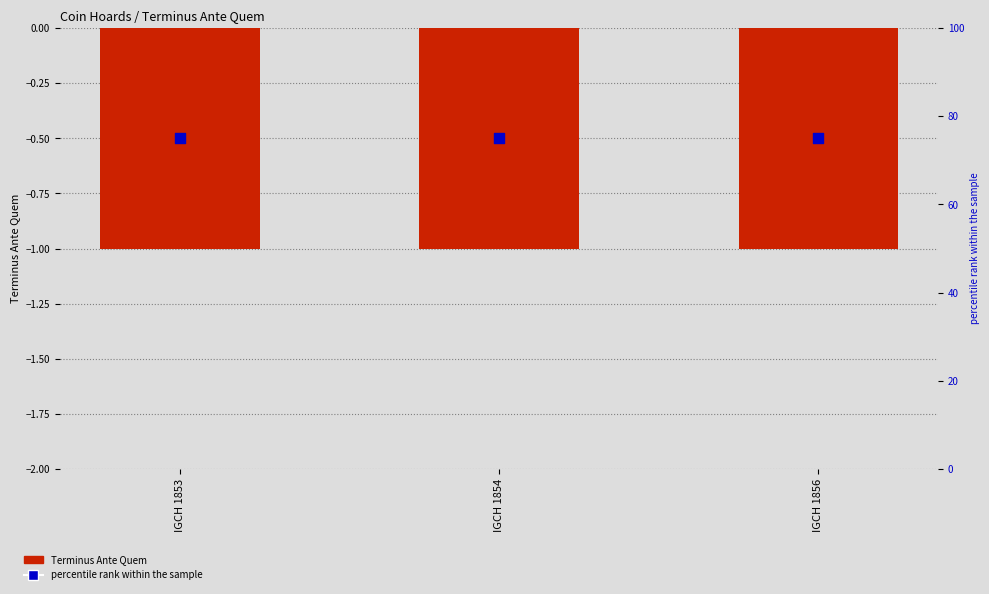

At which category is the sum across all series the highest?

IGCH 1853